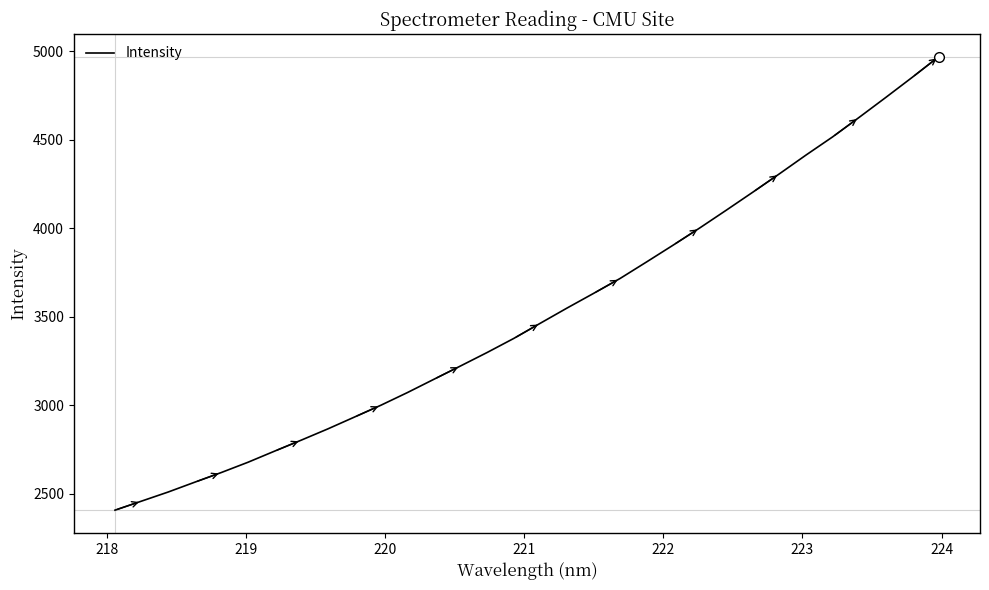

What is the greatest value displayed?

4970.8